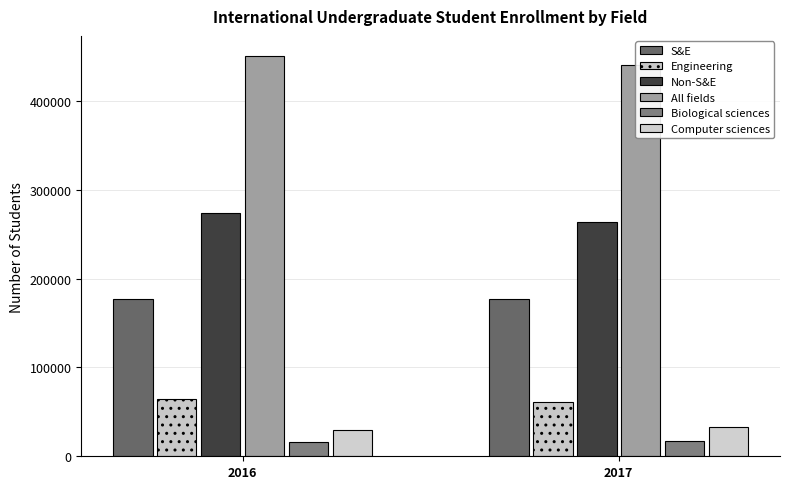

What is the spread (max minus min) of values at 2016?

434280